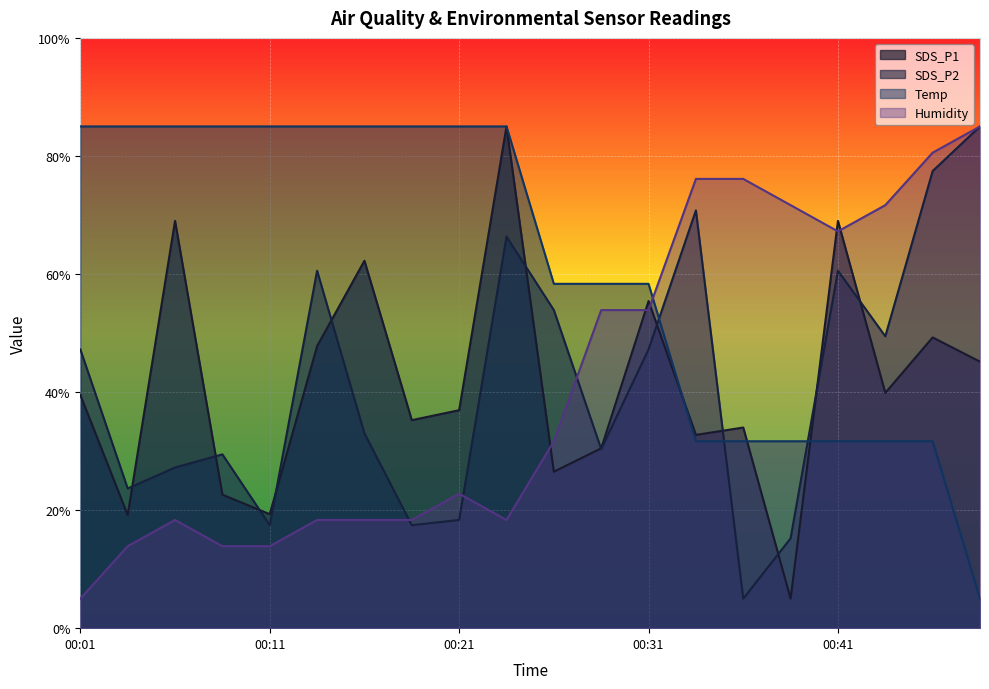

Which series has the largest range (max minus min)?

SDS_P1